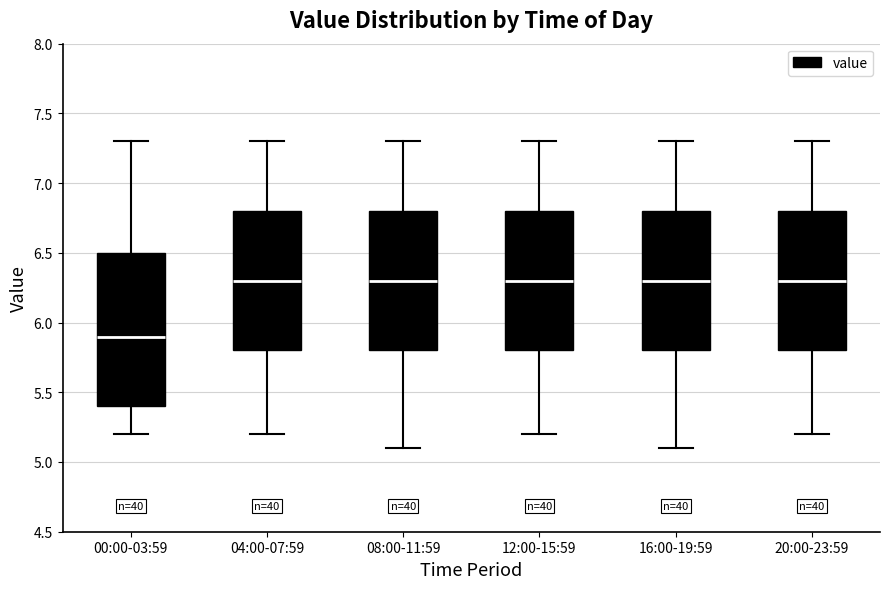

Comparing the boxes themselves (not the whiskers), which one is the tallest?

00:00-03:59